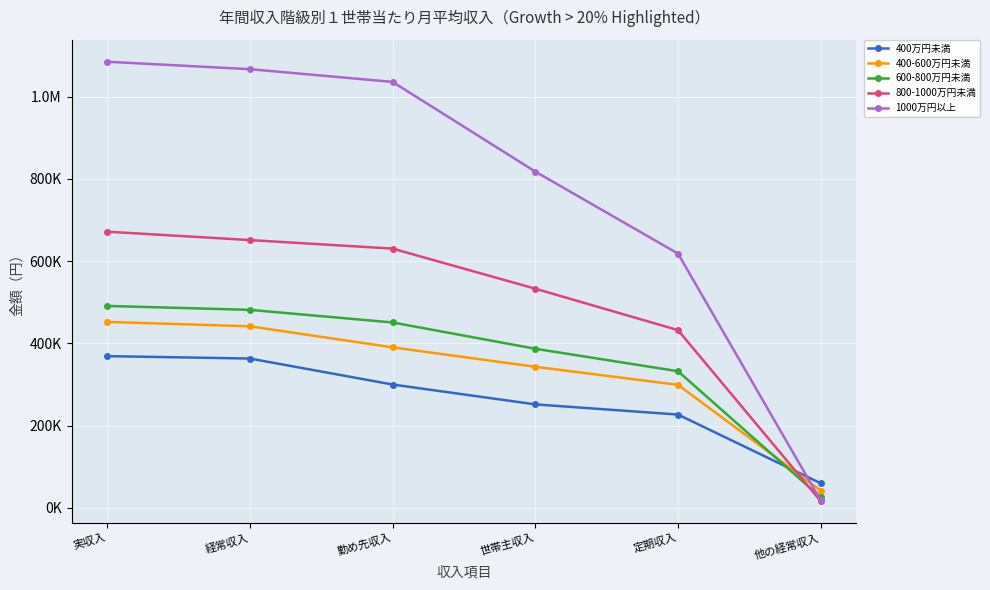

At how many categories does at least one series exceed 404162?

5